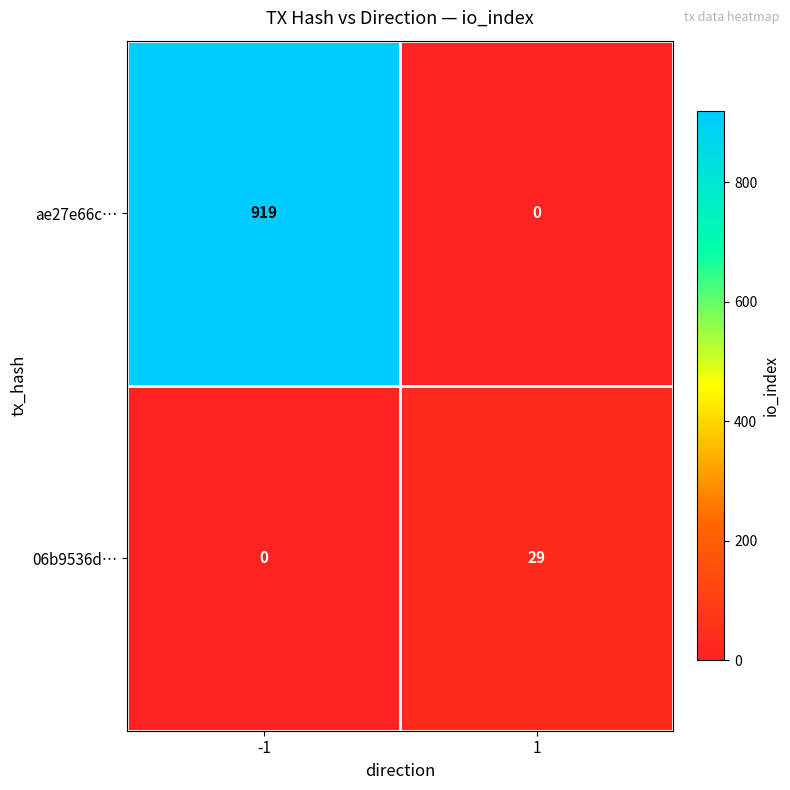

True or false: 06b9536d… has a value of 29 at 1.

True